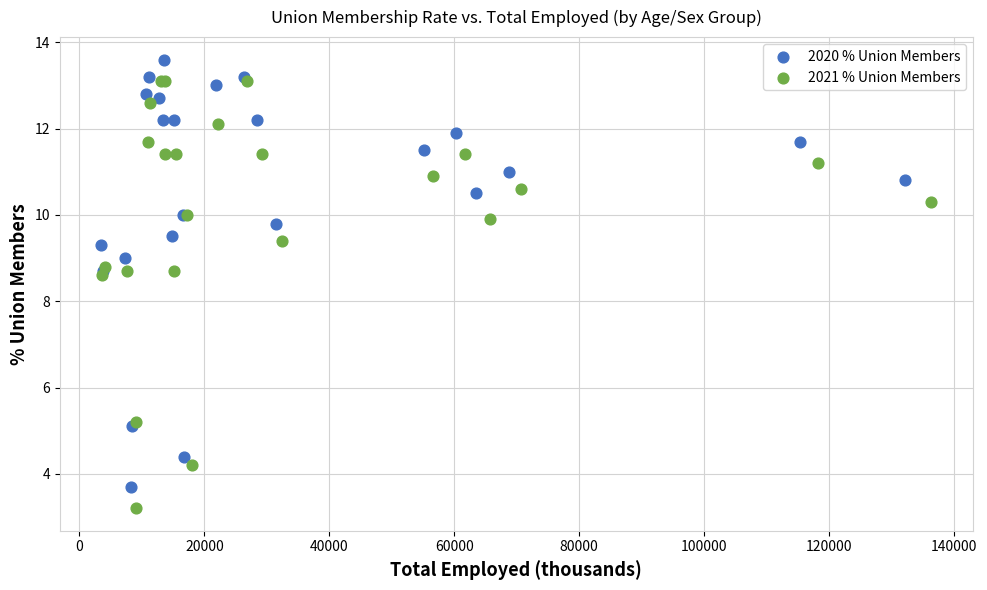

Which series contains the lowest Y value?

2021 % Union Members